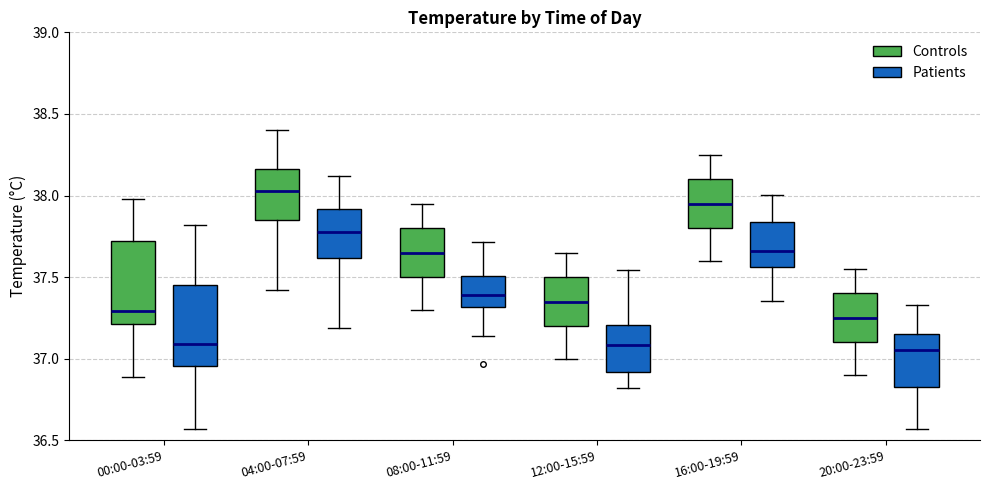

Which box's median line is the highest?

04:00-07:59 (Controls)